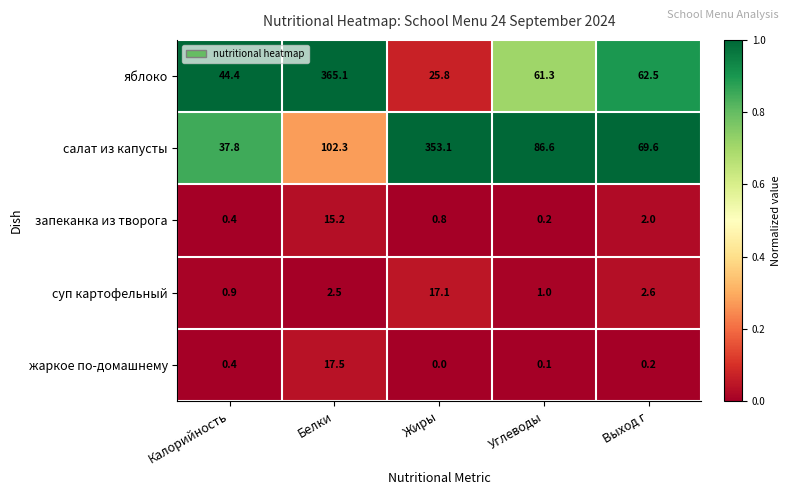

What is the spread (max minus min) of values at Выход г?

69.4